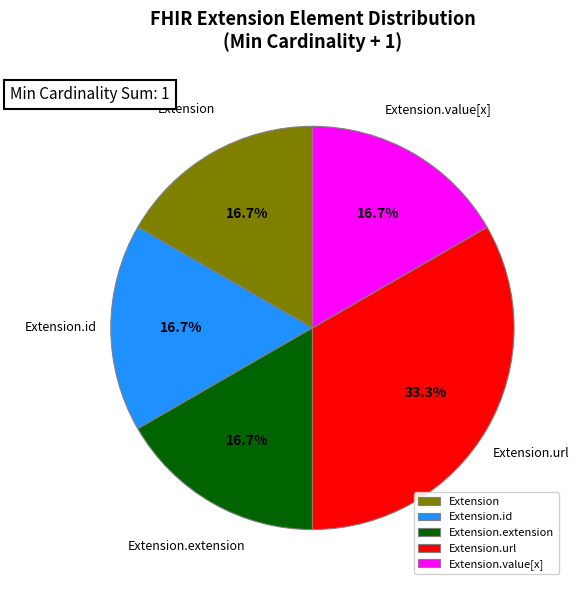

What is the ratio of the value at Extension.url to the value at Extension.extension?

2.0